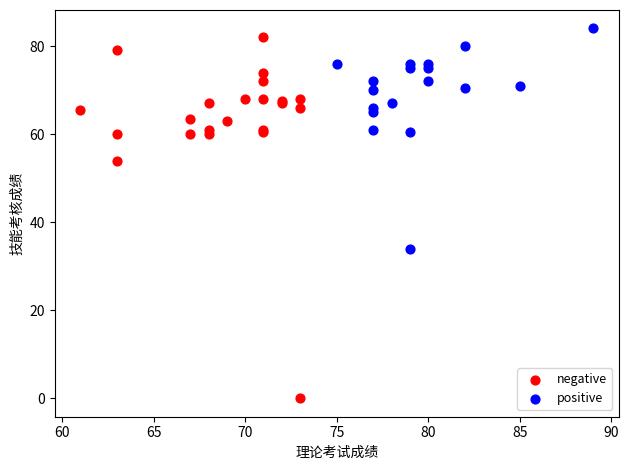

Which series contains the lowest Y value?

negative